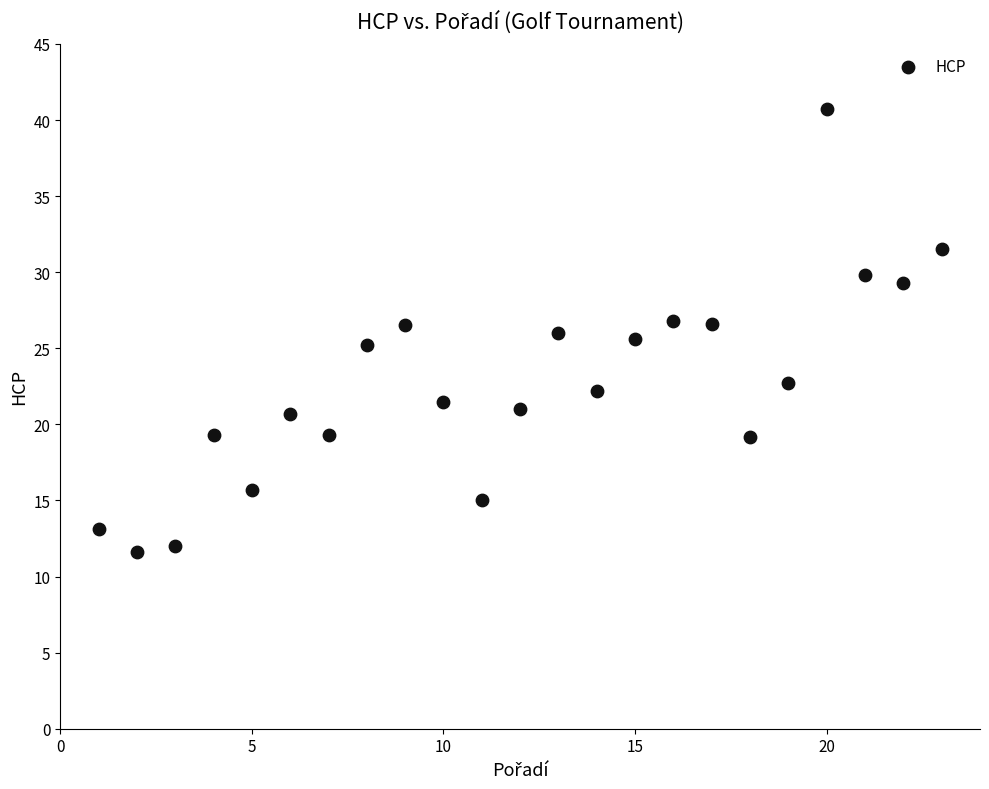

What is the range of Y values (max minus min)?

29.1